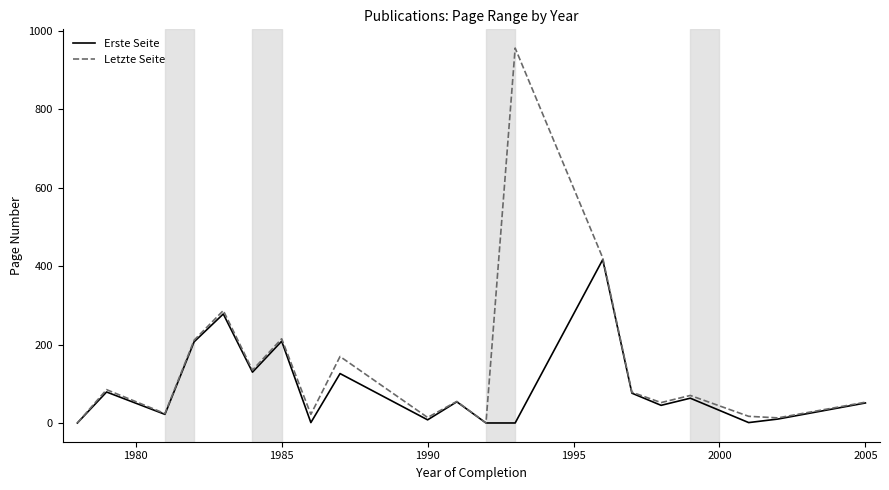

Which series has the largest total across all categories?

Letzte Seite